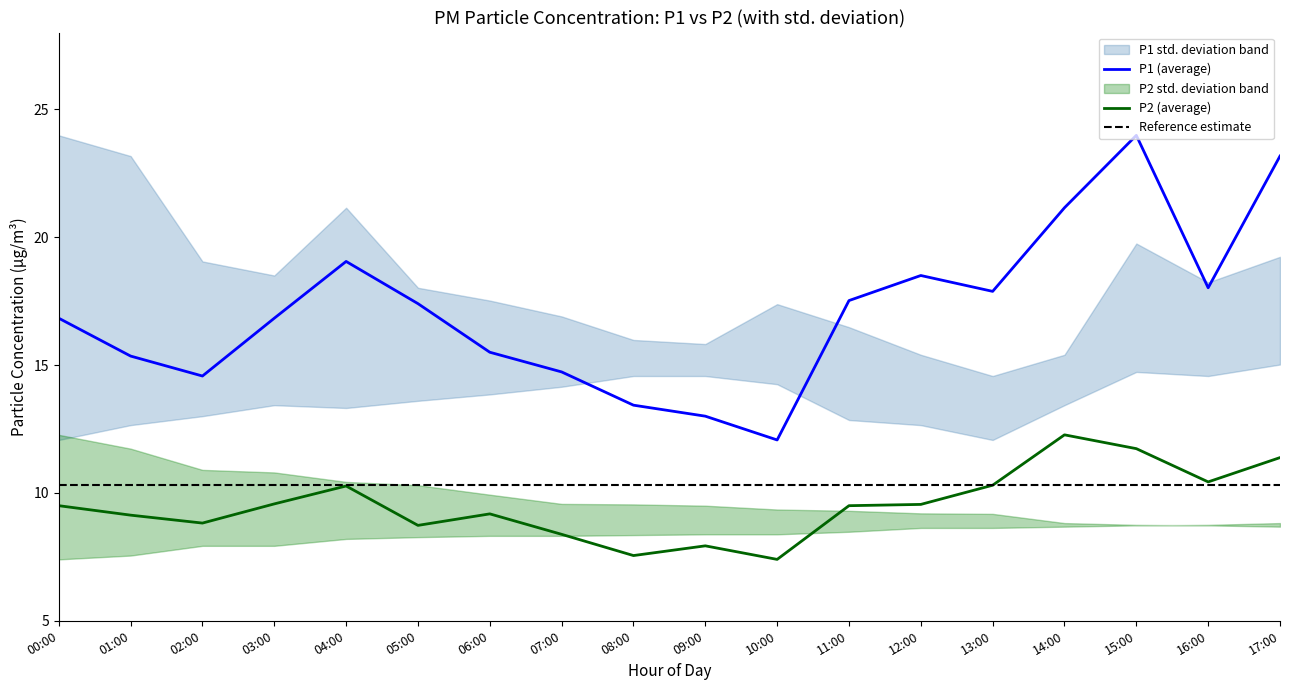

Which category has the lowest value across all series?

10:00